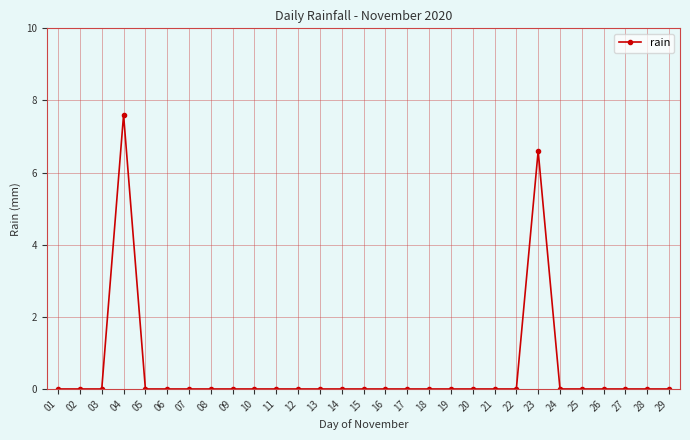

Reading left to right, list all the values displayed in this chart.

01=0.0	02=0.0	03=0.0	04=7.6	05=0.0	06=0.0	07=0.0	08=0.0	09=0.0	10=0.0	11=0.0	12=0.0	13=0.0	14=0.0	15=0.0	16=0.0	17=0.0	18=0.0	19=0.0	20=0.0	21=0.0	22=0.0	23=6.6	24=0.0	25=0.0	26=0.0	27=0.0	28=0.0	29=0.0